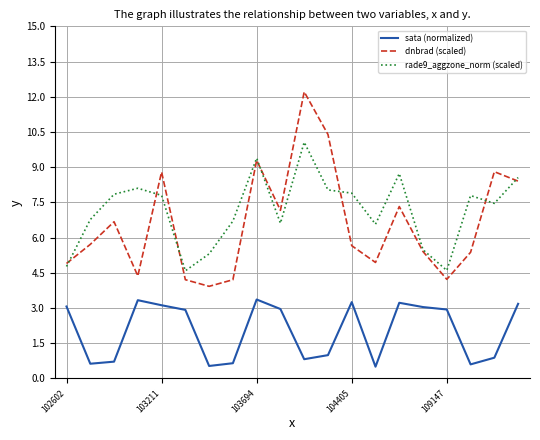

Which series has the largest range (max minus min)?

dnbrad (scaled)